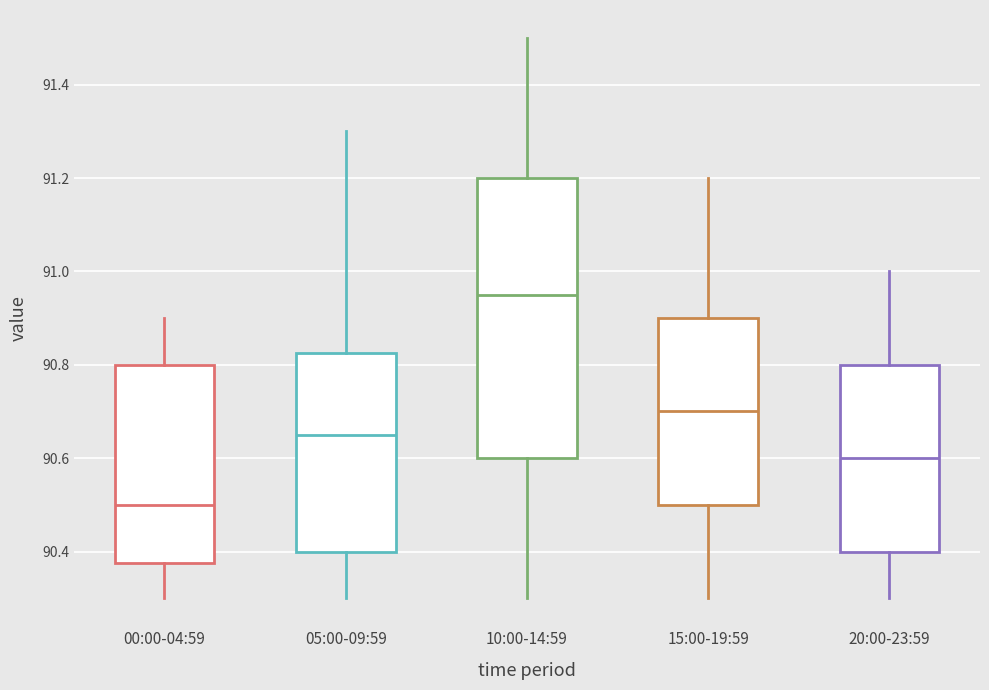

Reading left to right, read every box against the y-axis: the position of its median line, the range the box covers, and the ends of its whiskers. The values are not printed on the chart, so give them approximately, as read against the axis.

00:00-04:59: median 90.50, box 90.38 to 90.80, whiskers 90.30 to 90.90
05:00-09:59: median 90.66, box 90.40 to 90.82, whiskers 90.30 to 91.30
10:00-14:59: median 90.96, box 90.60 to 91.20, whiskers 90.30 to 91.50
15:00-19:59: median 90.70, box 90.50 to 90.90, whiskers 90.30 to 91.20
20:00-23:59: median 90.60, box 90.40 to 90.80, whiskers 90.30 to 91.00